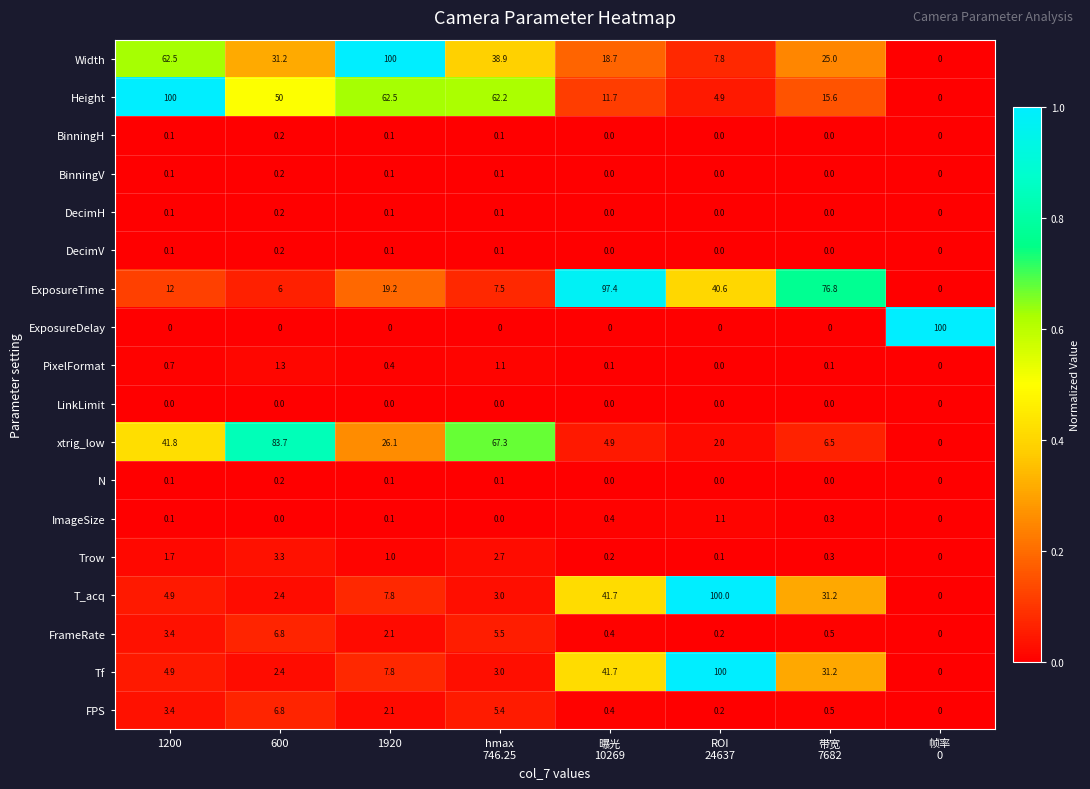

Which series has the largest total across all categories?

Height